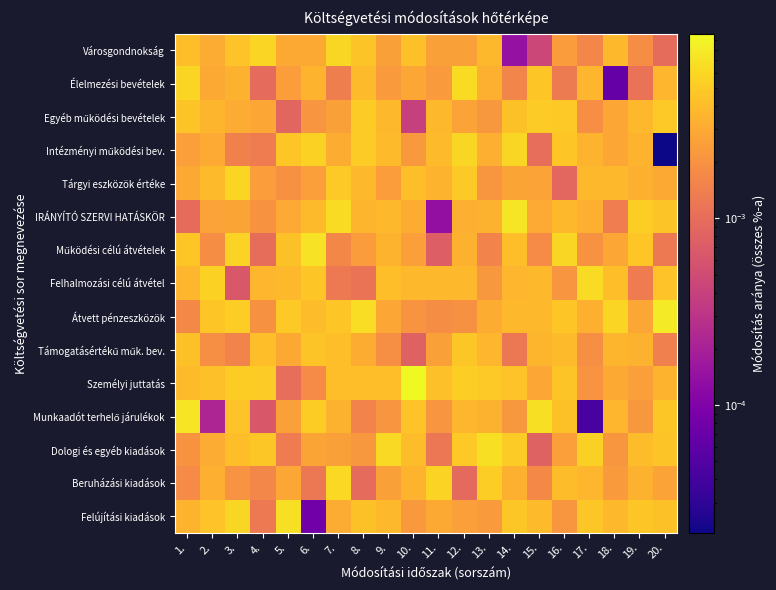

Which series has the widest spread of values?

Személyi juttatás